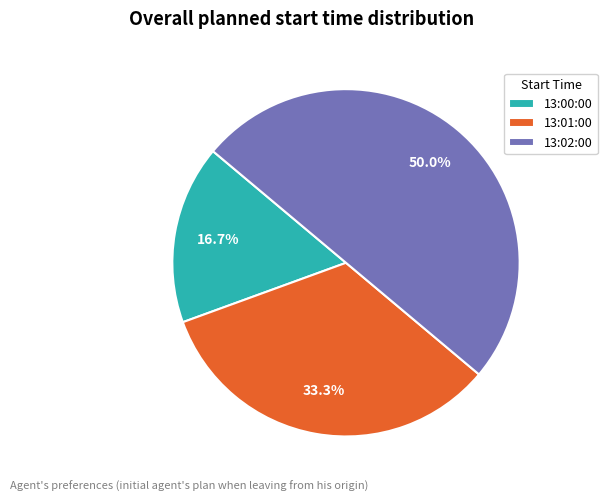

Between 13:00:00 and 13:02:00, which is larger?

13:02:00